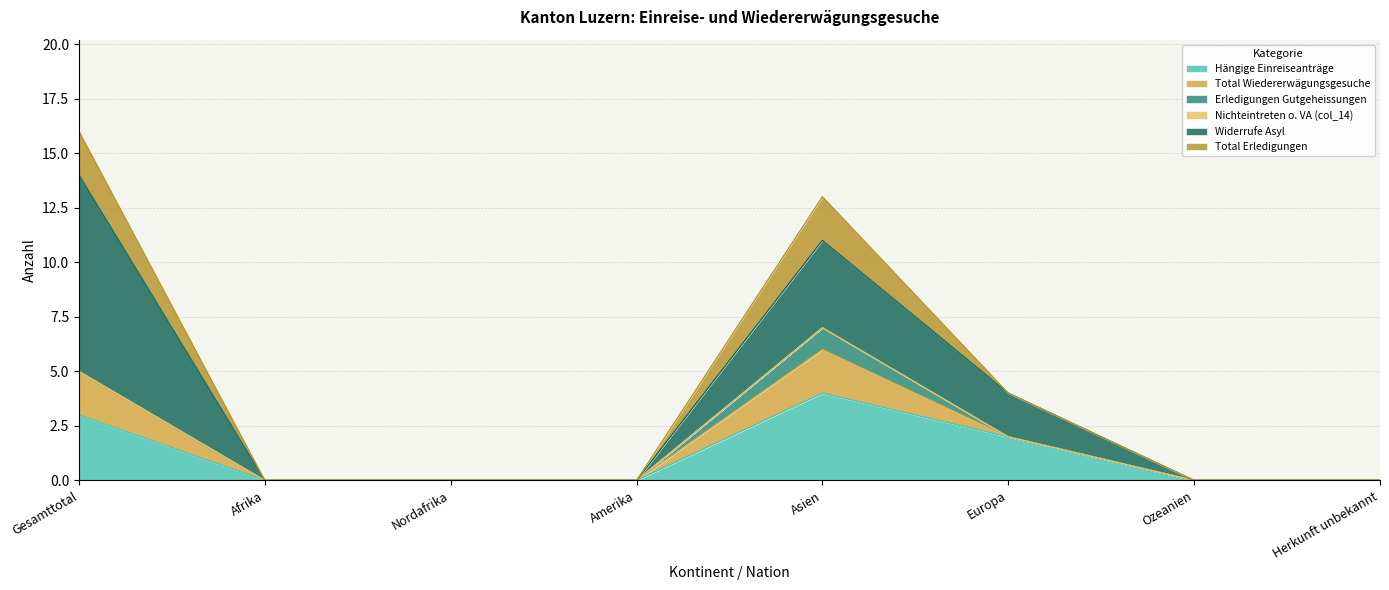

True or false: Hängige Einreiseanträge and Erledigungen Gutgeheissungen cross at least once.

False